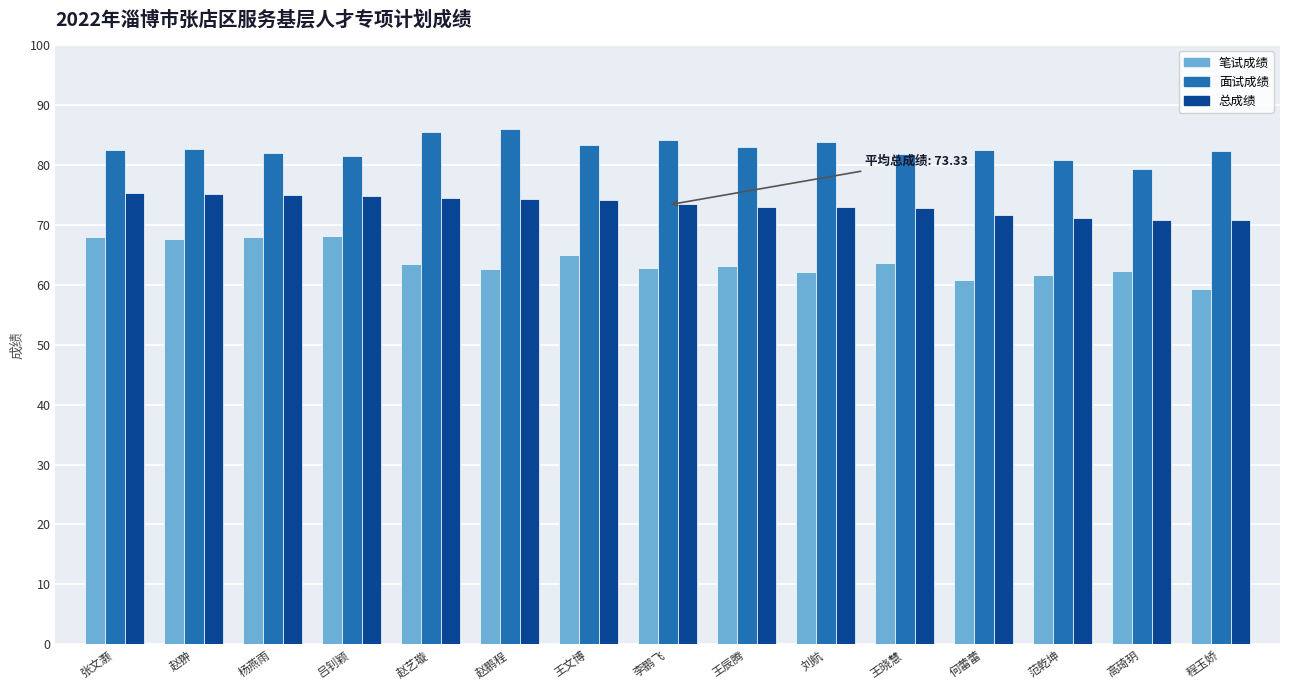

How many groups of bars are there?

15